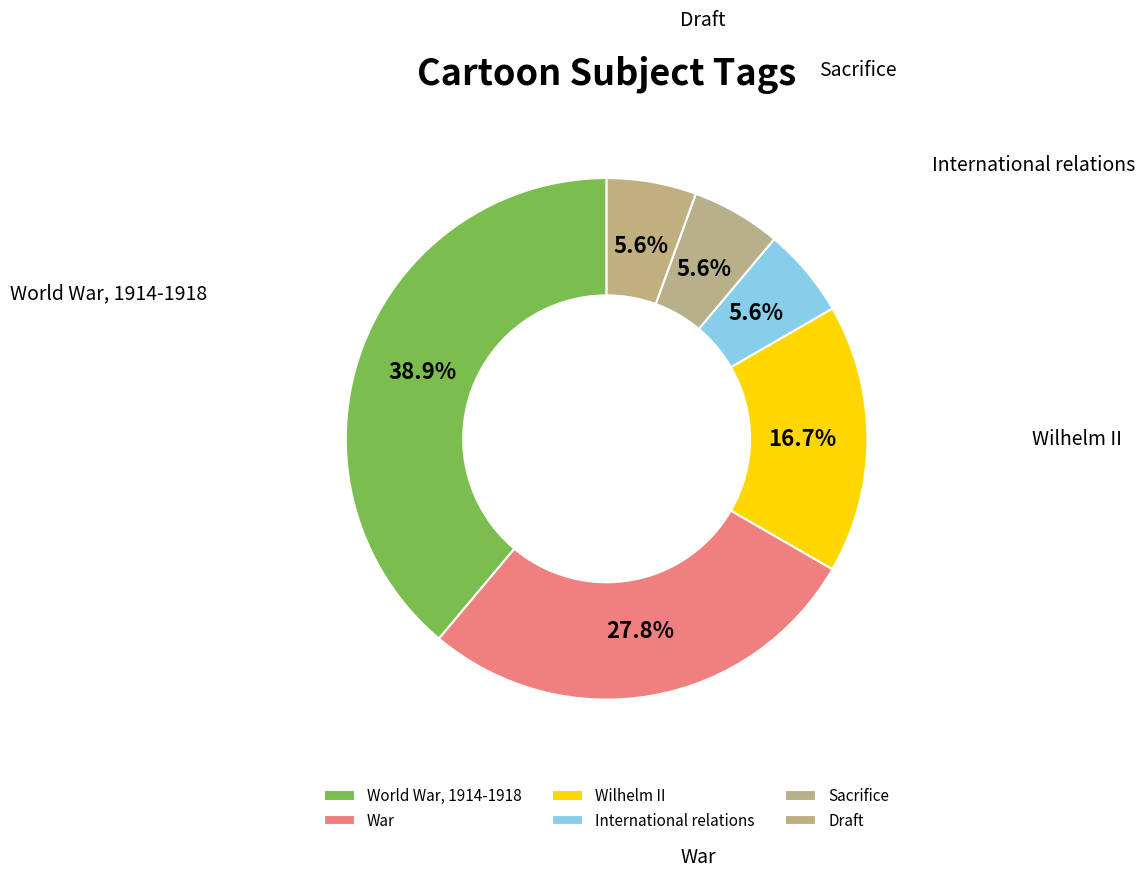

Is there a majority slice in this chart?

No